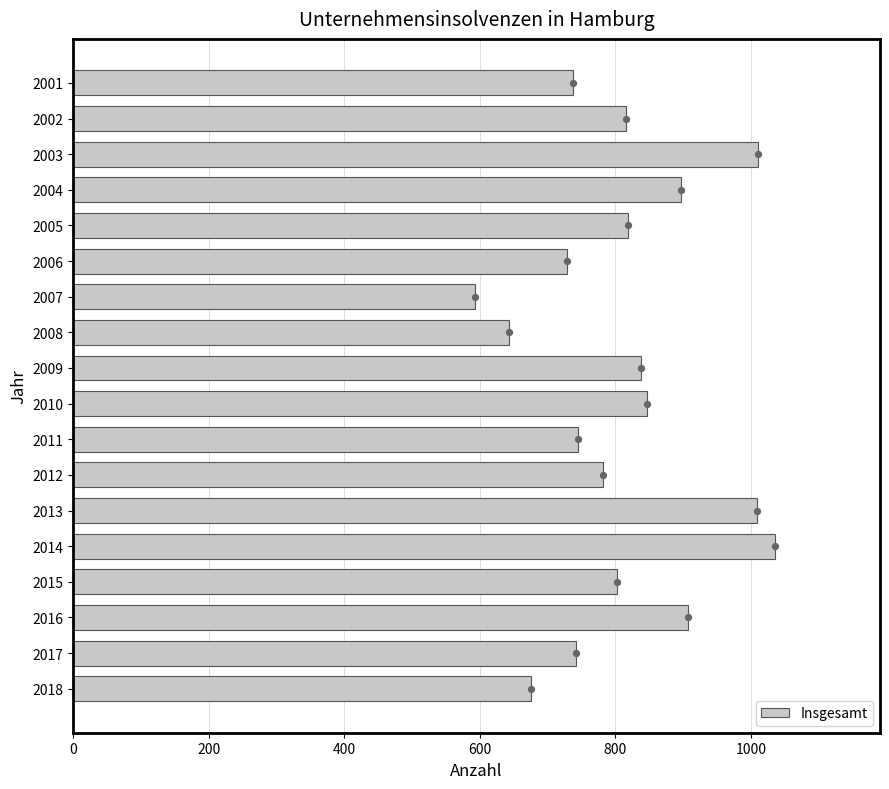

What is the sum of all Insgesamt values?

14623